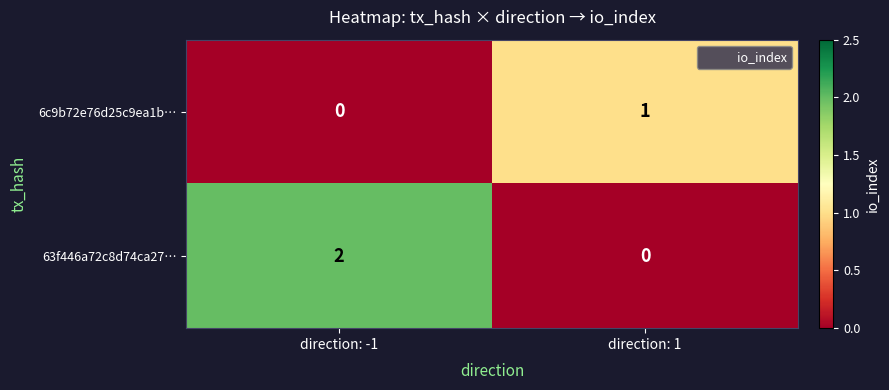

The value of 63f446a72c8d74ca27… at direction: 1 is 1. True or false?

False